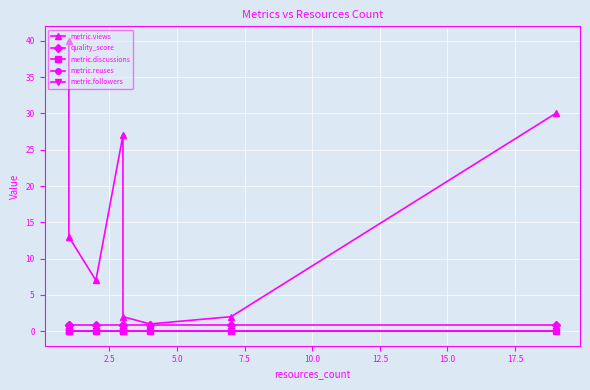

Reading left to right, extract all data points from this chart.

metric.views: 40.0	13.0	7.0	27.0	2.0	1.0	2.0	30.0
quality_score: 0.9	0.9	0.9	0.9	0.9	0.9	0.9	0.9
metric.discussions: 0.0	0.0	0.0	0.0	0.0	0.0	0.0	0.0
metric.reuses: 0.0	0.0	0.0	0.0	0.0	0.0	0.0	0.0
metric.followers: 0.0	0.0	0.0	0.0	0.0	0.0	0.0	0.0